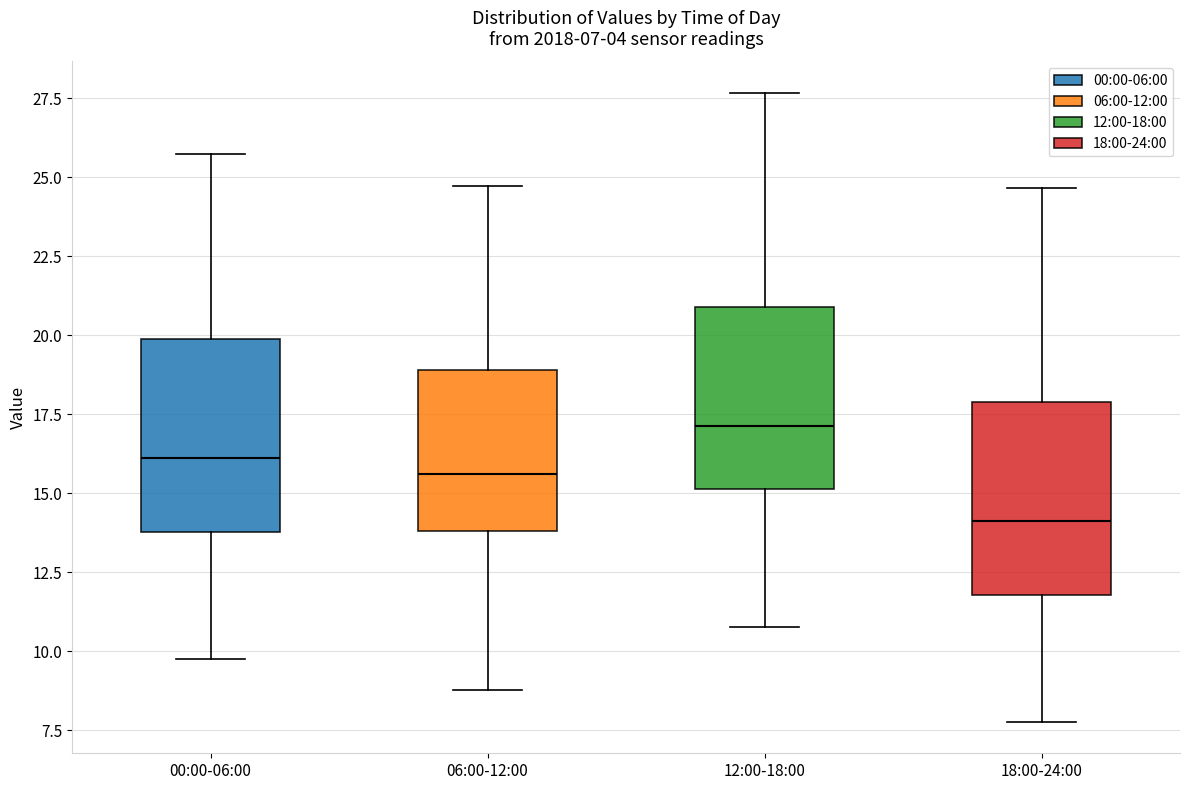

Which box has the highest median line?

12:00-18:00